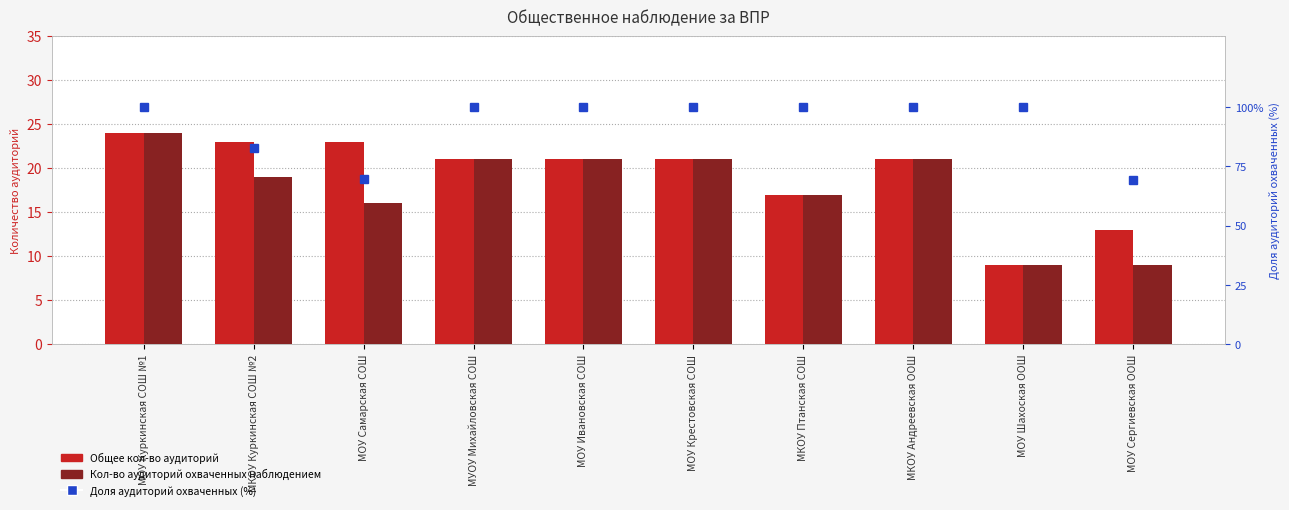

Which series has the largest total across all categories?

Доля аудиторий охваченных (%)